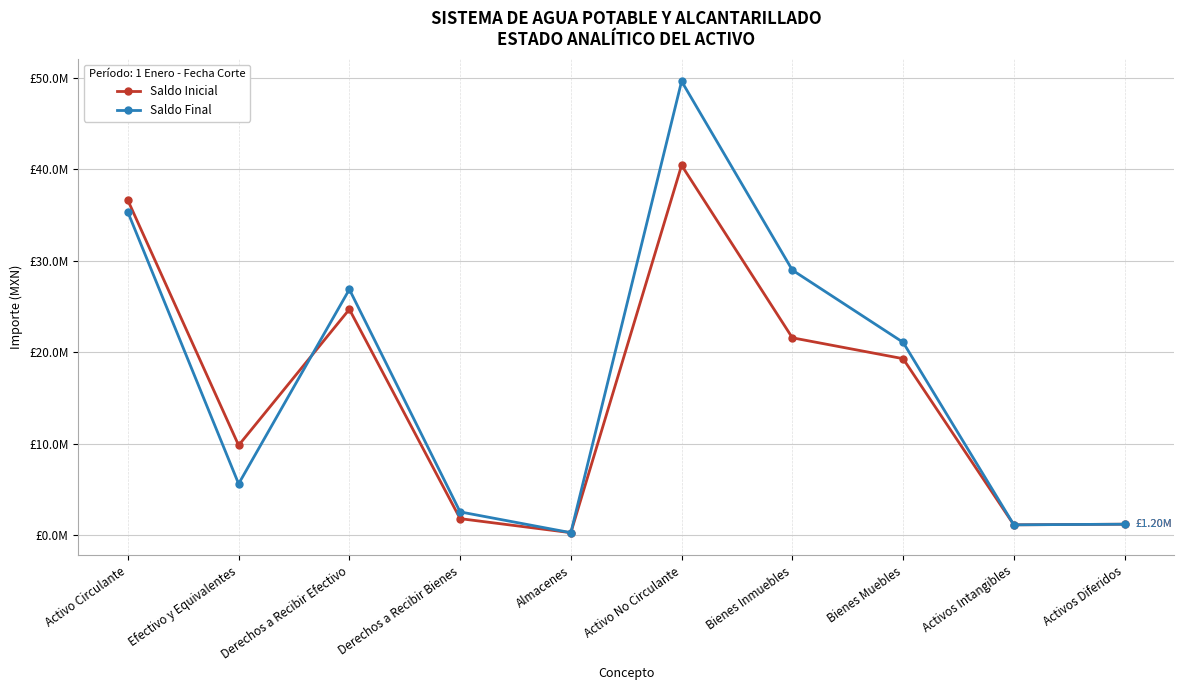

Reading right to left, transcribe all the data shown in this chart.

Saldo Inicial: 1201990.0	1134149.6	19297331.2	21580735.7	40437358.3	275407.8	1811117.4	24695064.9	9826626.4	36608216.5
Saldo Final: 1201990.0	1134149.6	21085296.6	28981321.4	49625909.4	275407.8	2547516.6	26872955.4	5615853.9	35311733.7